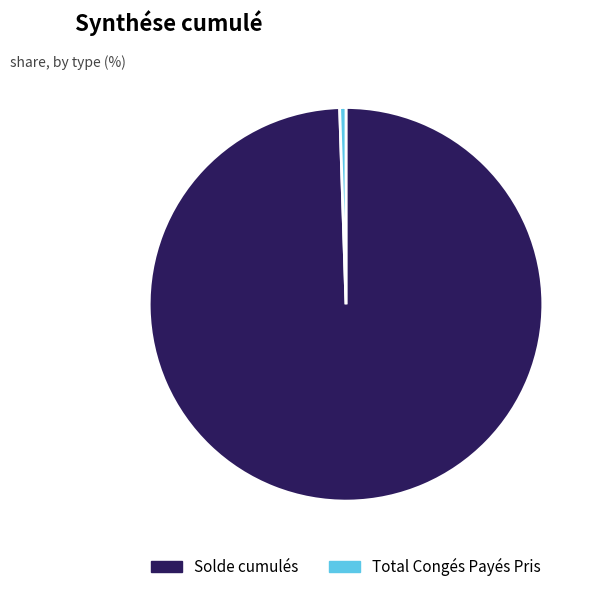

Which category has the biggest portion of the pie?

Solde cumulés